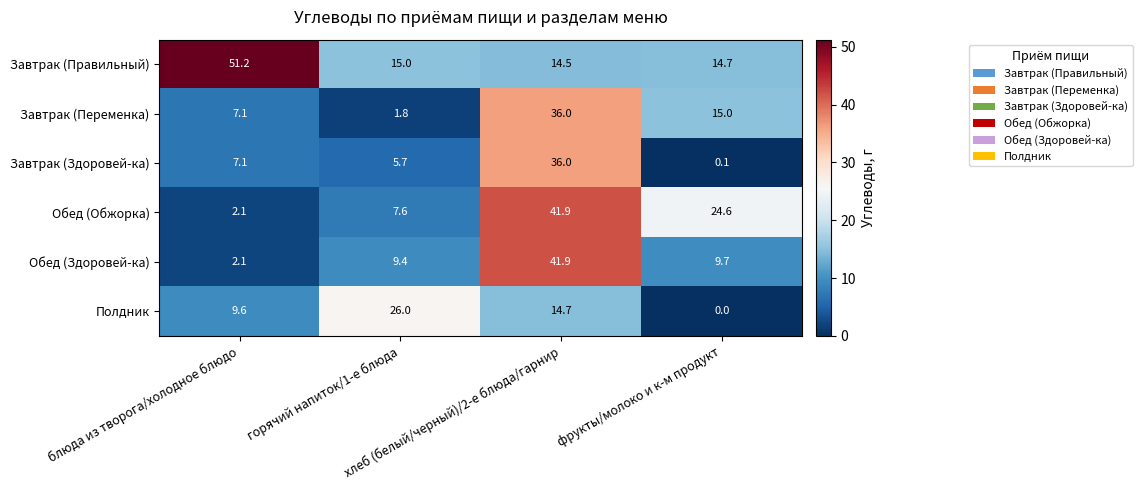

What is the average value of the Завтрак (Переменка) series?

15.0